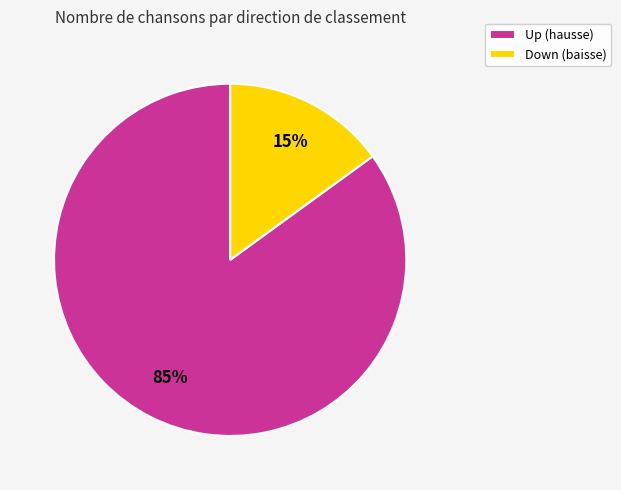

Is there any slice that represents more than half of the pie?

Yes